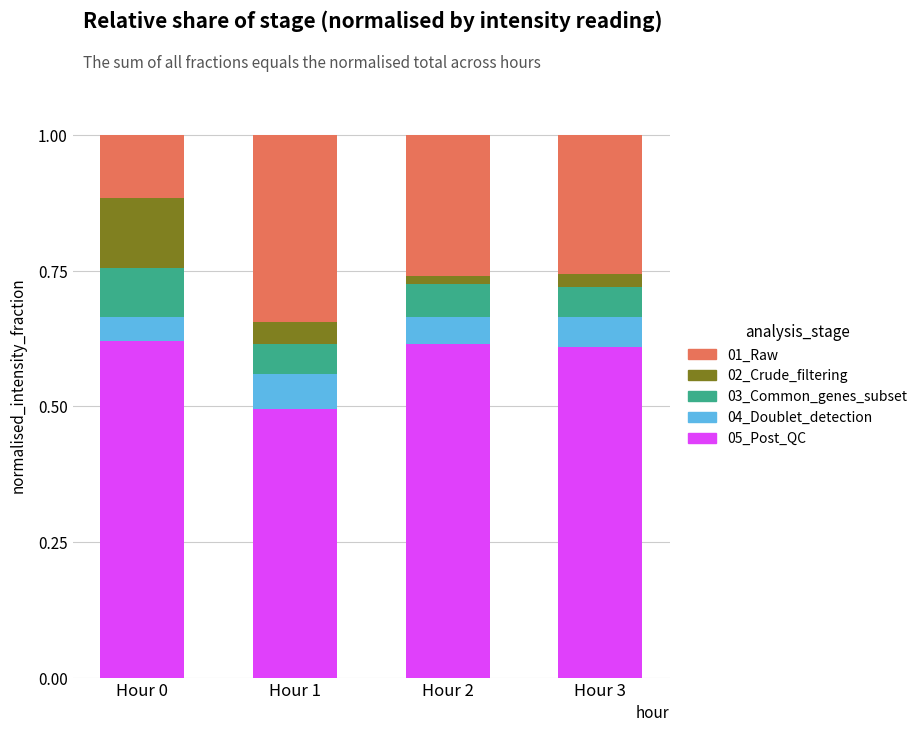

Count the number of data series in this chart.

5